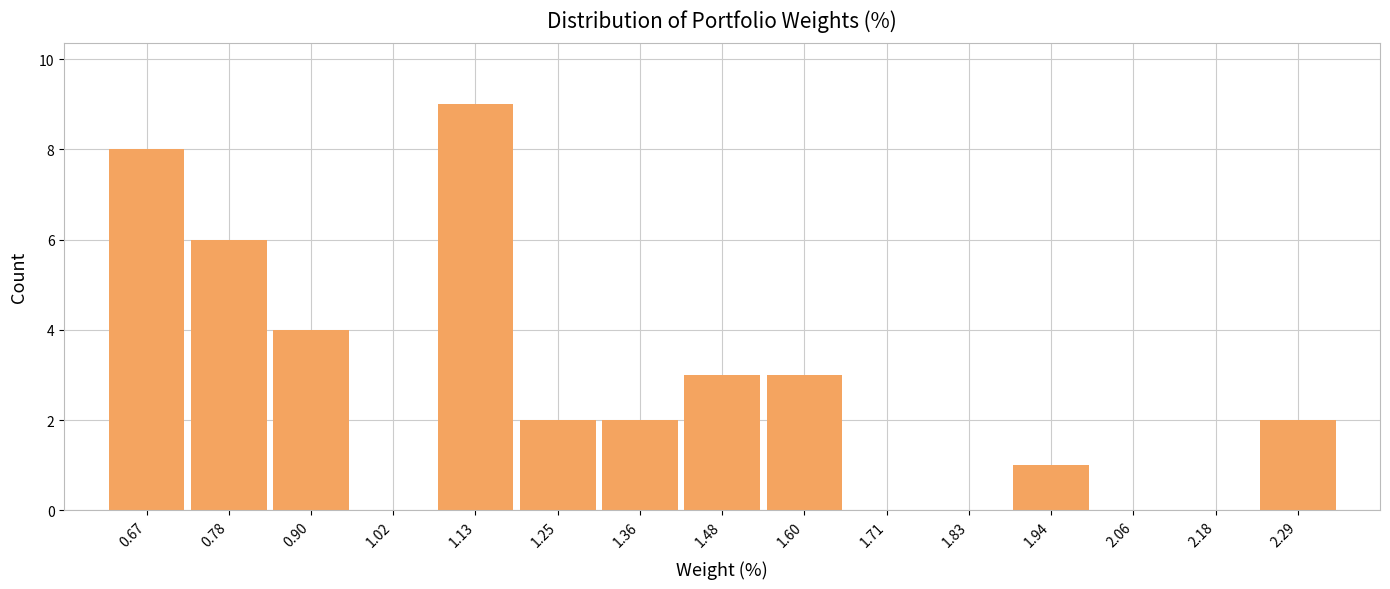

Which range on the x-axis has the tallest bar?

1.08 to 1.18